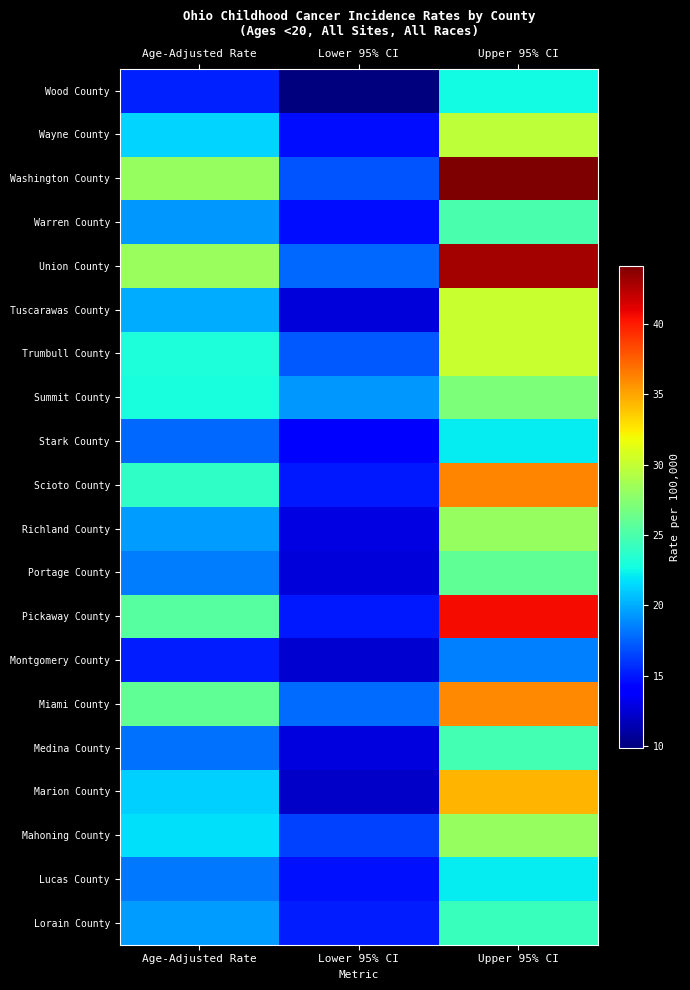

Rank the series by their maximum value, from highest to lowest.

Washington County, Union County, Pickaway County, Scioto County, Miami County, Marion County, Trumbull County, Tuscarawas County, Wayne County, Mahoning County, Richland County, Summit County, Portage County, Warren County, Medina County, Lorain County, Wood County, Stark County, Lucas County, Montgomery County